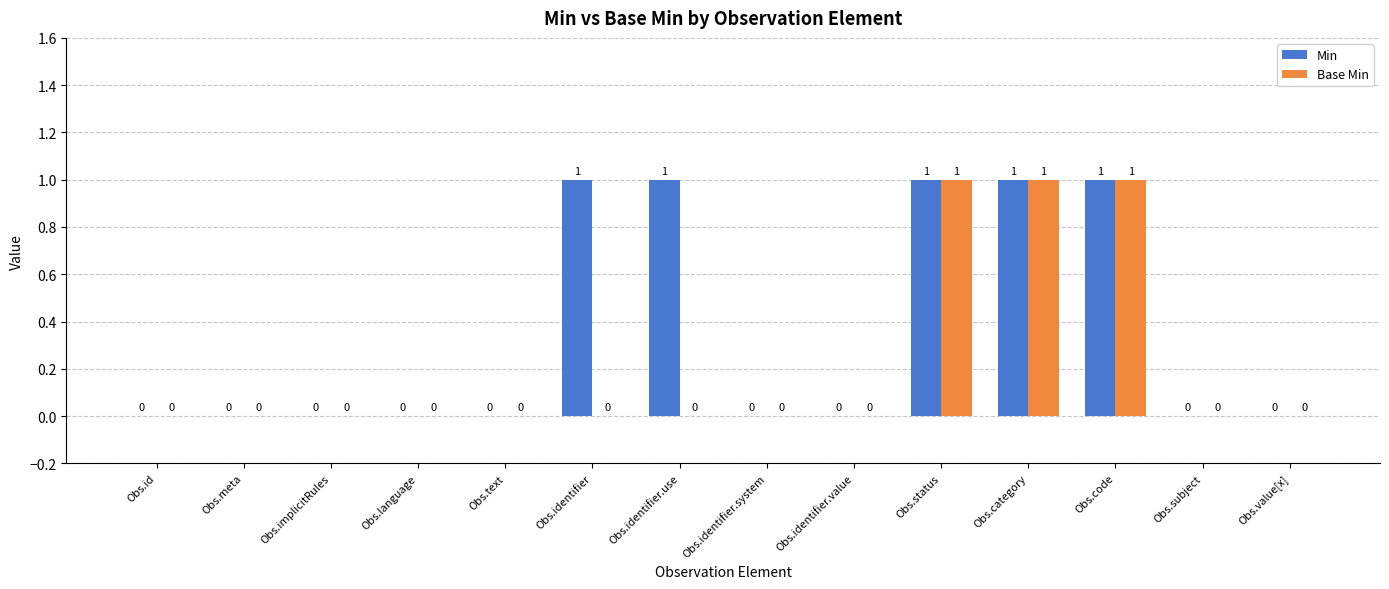

Which series has the largest total across all categories?

Min